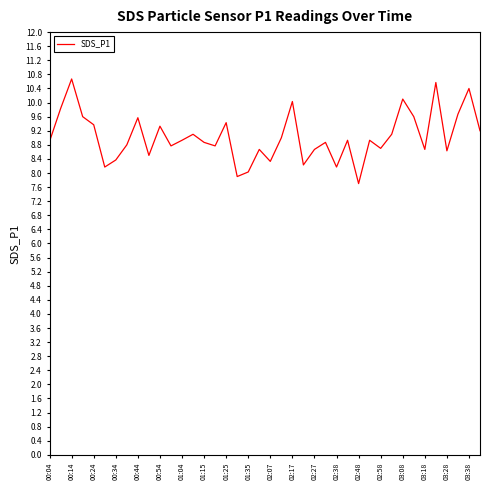

What is the difference between the maximum and minimum values?

3.0